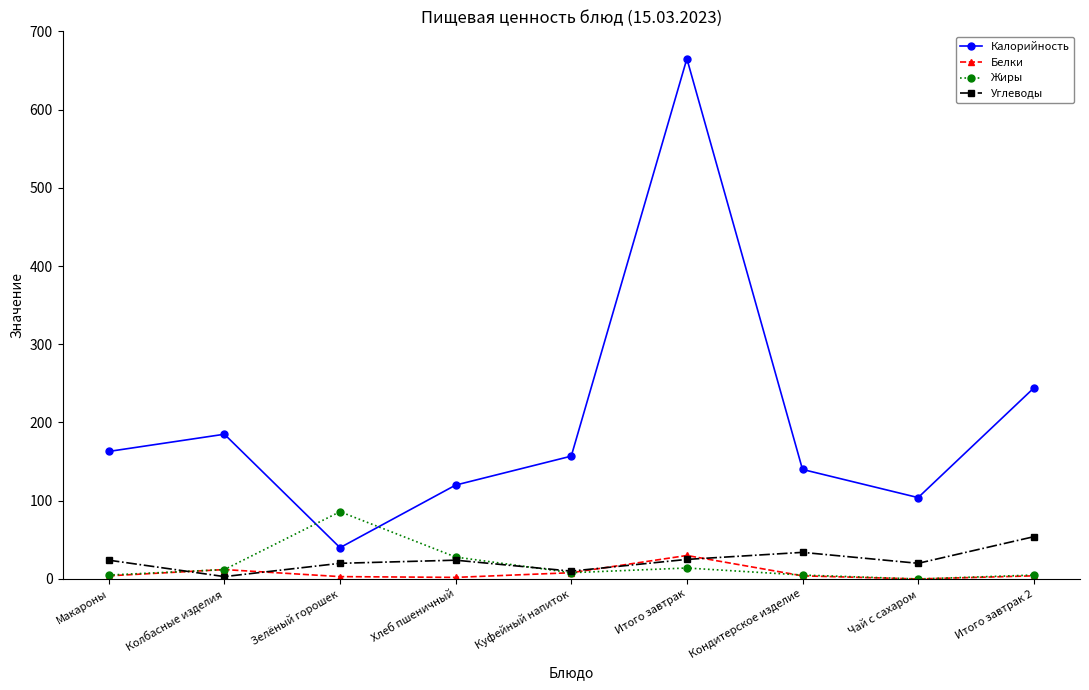

What is the label of the 5th point from the right?

Куфейный напиток